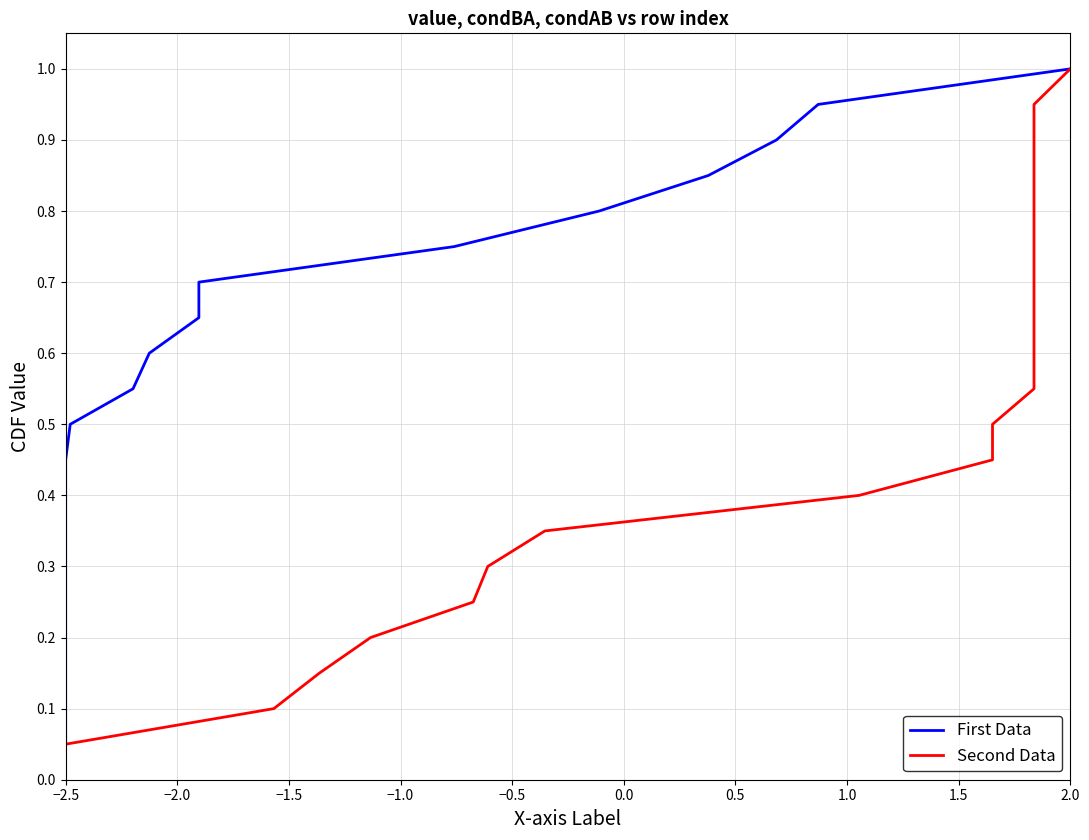

List the series in order of their peak value, lowest first.

First Data, Second Data